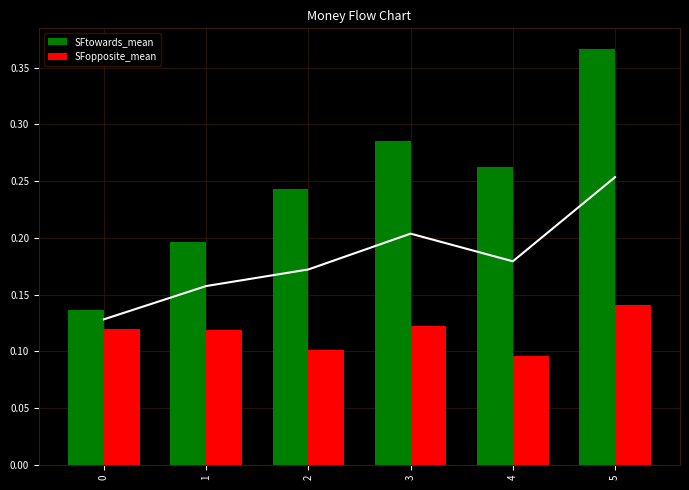

At which category does the chart reach its minimum across all series?

4